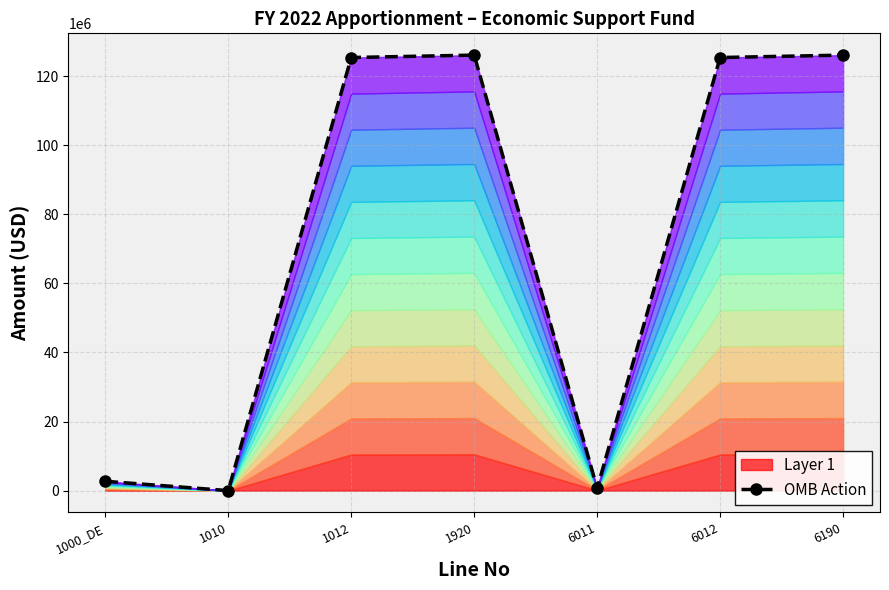

How many interior local peaks (higher than both neighbors) does the data have?

1